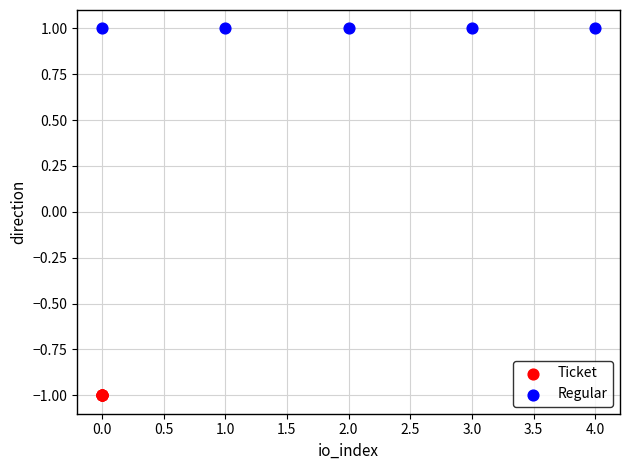

Which series reaches the maximum Y coordinate?

Regular